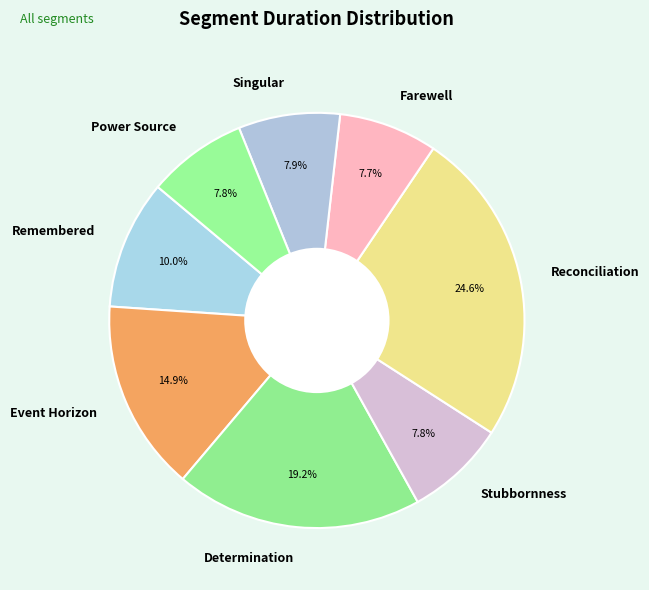

To the nearest percent, what is the difference between the largest and smallest slice percentages?

17%